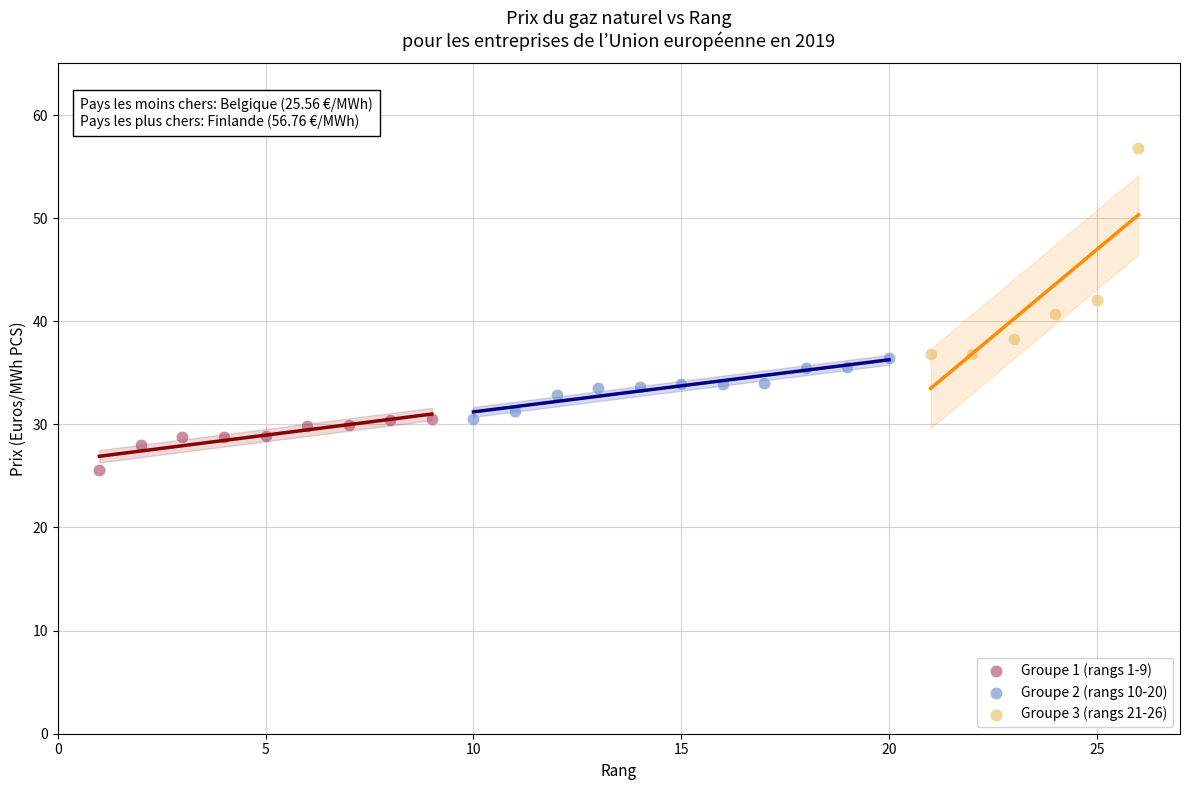

Which series has the widest spread of Y values?

Groupe 3 (rangs 21-26)